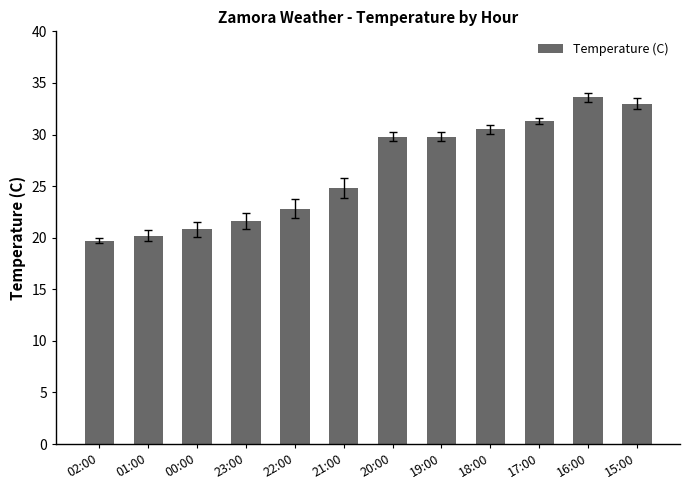

The chart shows a value of 33.6 at 16:00. True or false?

True